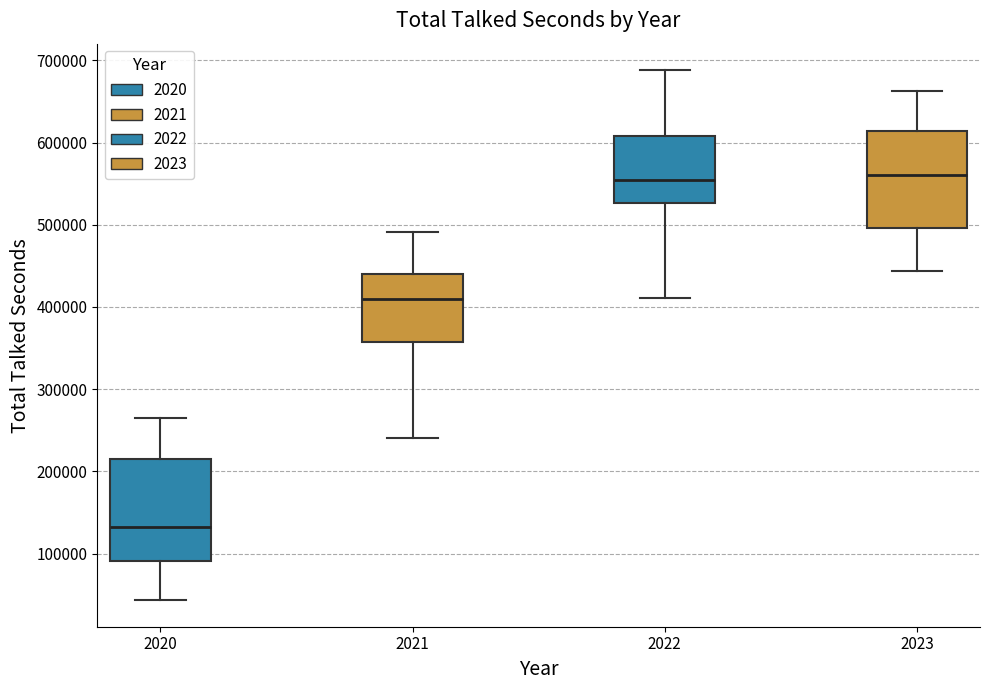

Reading left to right, read every box against the y-axis: the position of its median line, the range the box covers, and the ends of its whiskers. The values are not printed on the chart, so give them approximately, as read against the axis.

2020: median 130000, box 90000 to 210000, whiskers 40000 to 270000
2021: median 410000, box 360000 to 440000, whiskers 240000 to 490000
2022: median 550000, box 530000 to 610000, whiskers 410000 to 690000
2023: median 560000, box 500000 to 610000, whiskers 440000 to 660000